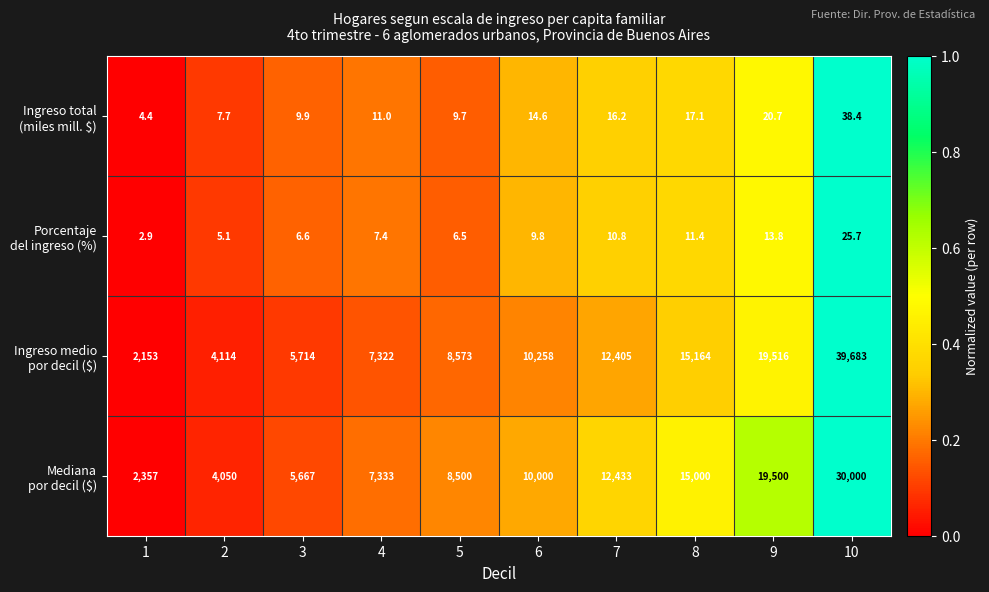

Which label corresponds to the largest value in the chart?

10